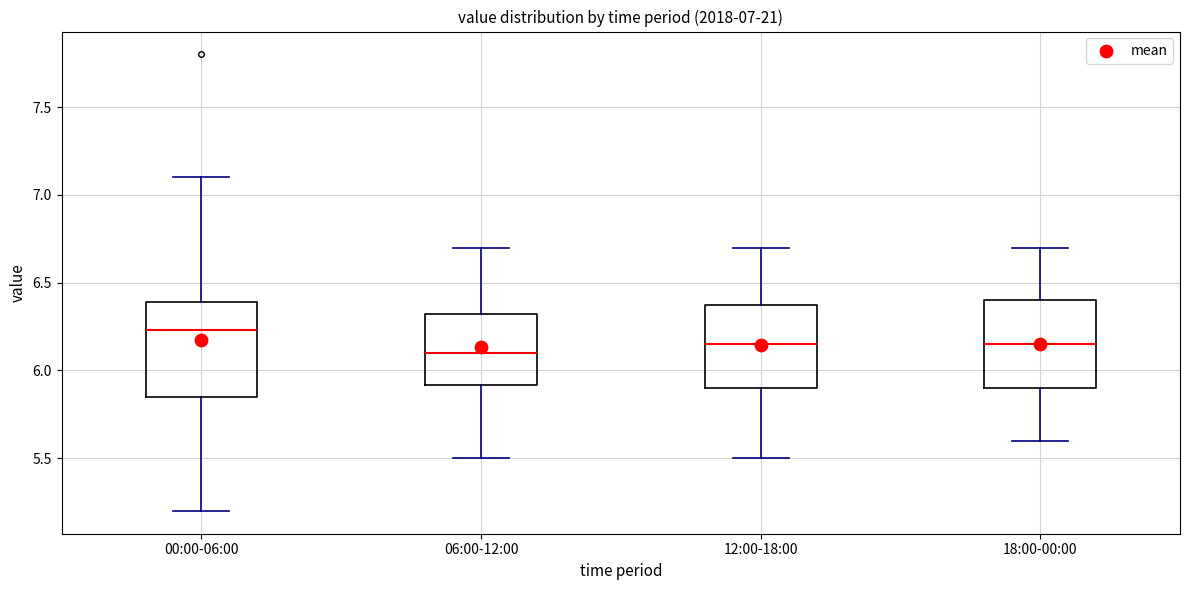

Which box's median line is the highest?

00:00-06:00